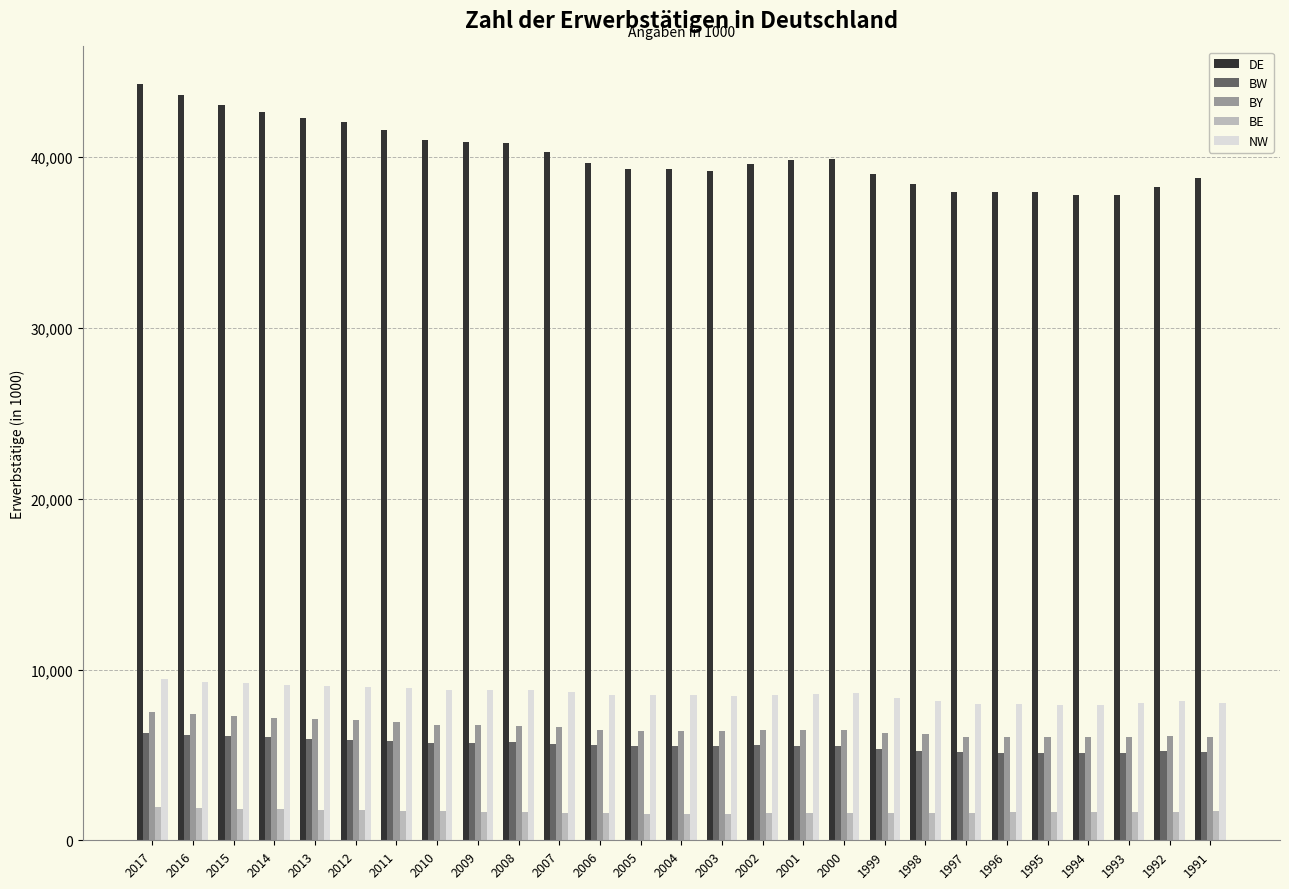

Which series has the largest total across all categories?

DE